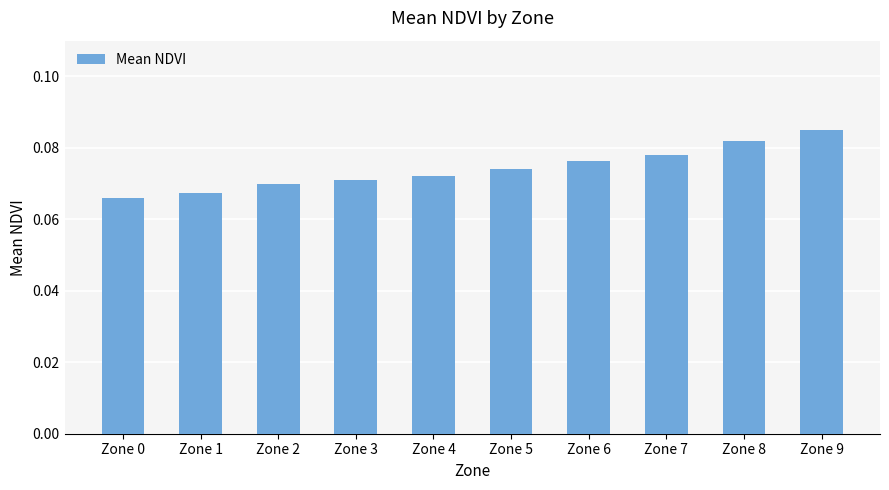

The chart shows a value of 0.0 at Zone 9. True or false?

False